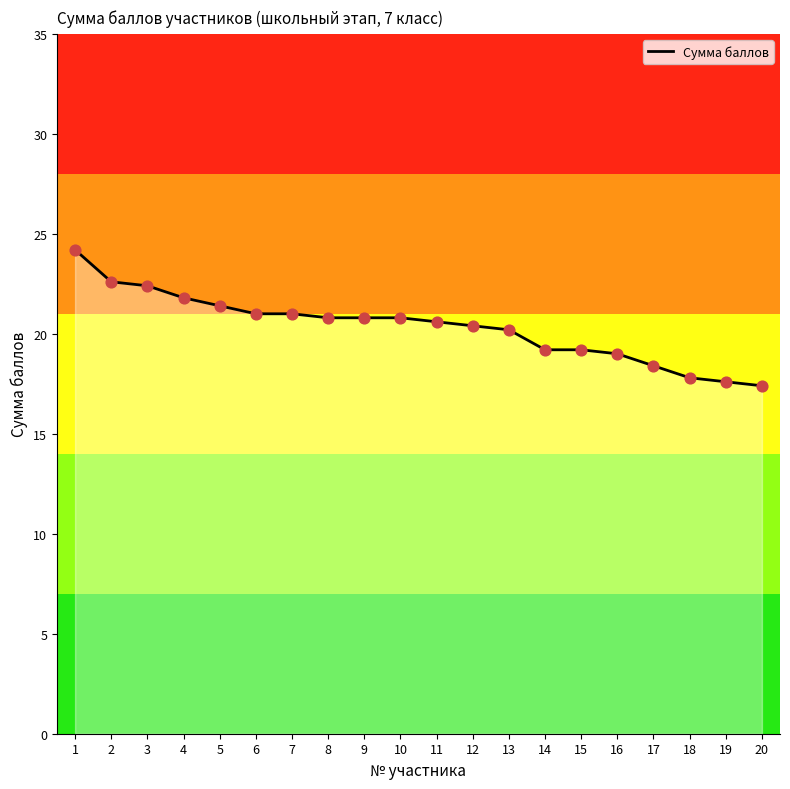

What is the change in value from 2 to 13?

-2.4